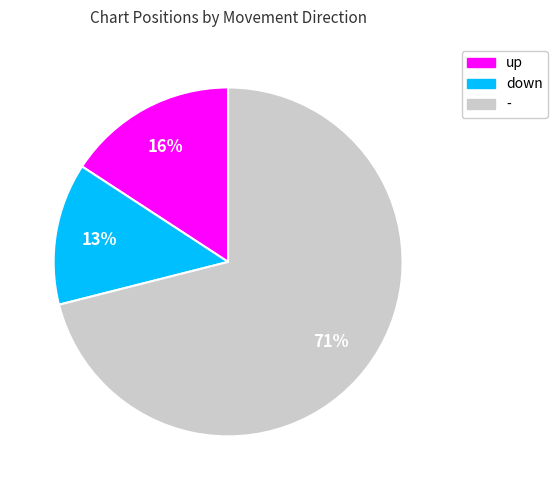

Combined, do up and down account for over 50%?

No